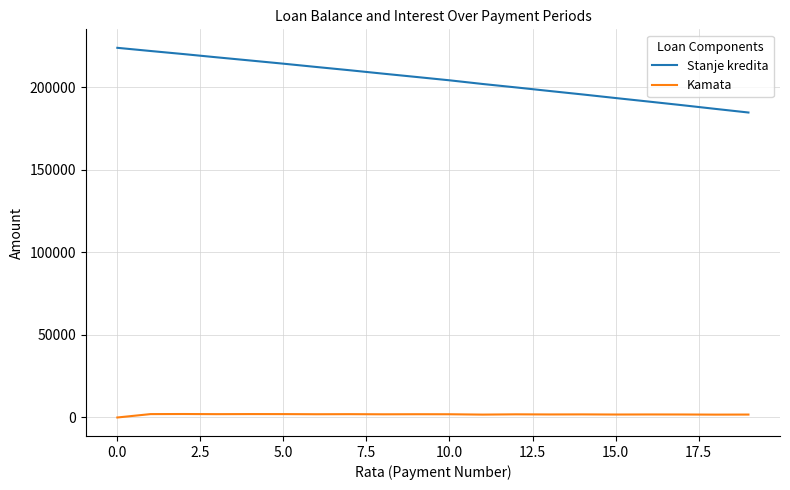

Rank the series by their average value, from lowest to highest.

Kamata, Stanje kredita